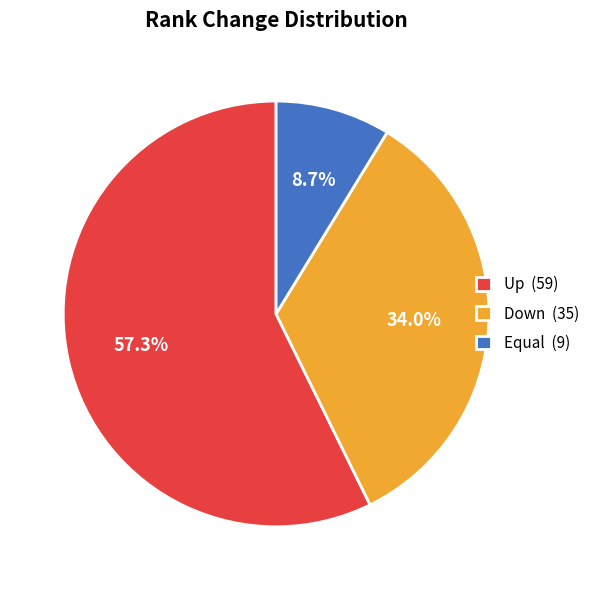

What is the smallest slice in the pie chart?

Equal (9)